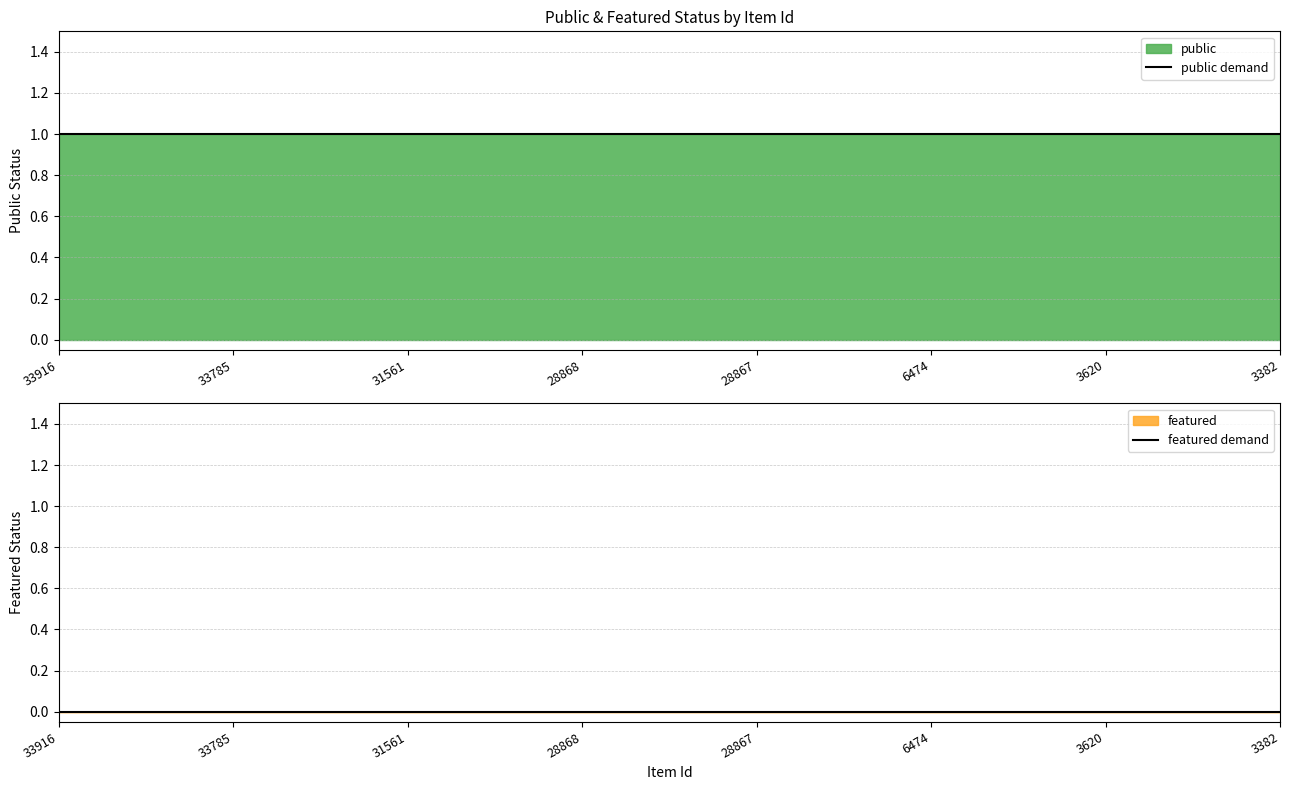

What is the maximum value for public demand?

1